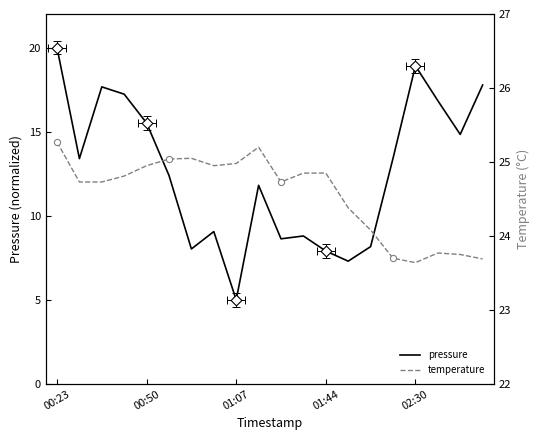

Which series has the largest Y range (max minus min)?

pressure